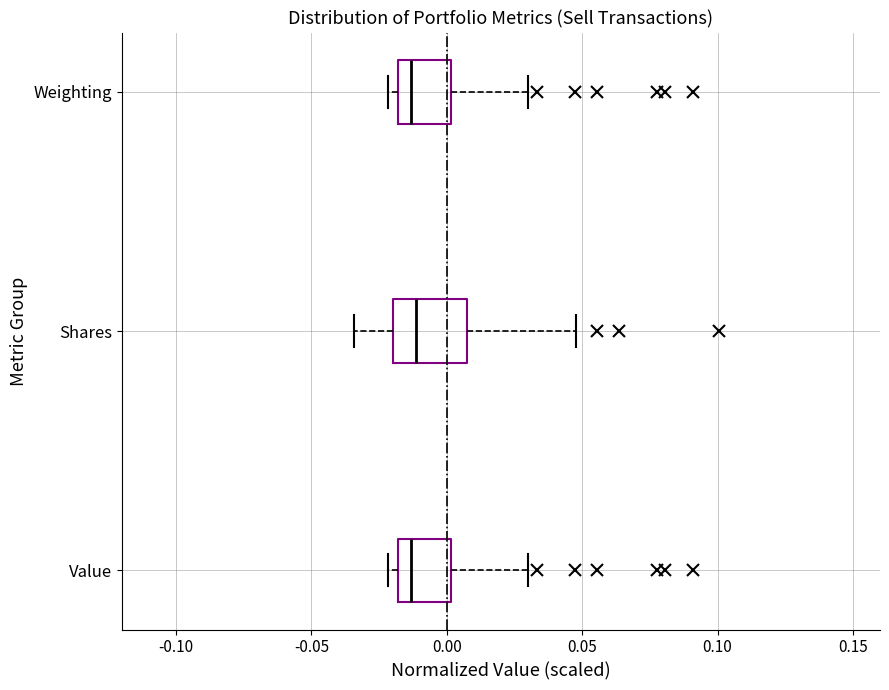

Reading bottom to top, transcribe this box plot: for each box, give where its median line is, the range the box spans, and where its two whiskers end, as read against the x-axis. The values are not printed on the chart, so give them approximately, as read against the axis.

Value: median -0.015, box -0.020 to 0.000, whiskers -0.020 (just left of the box's left edge) to 0.030
Shares: median -0.010, box -0.020 to 0.010, whiskers -0.035 to 0.050
Weighting: median -0.015, box -0.020 to 0.000, whiskers -0.020 (just left of the box's left edge) to 0.030